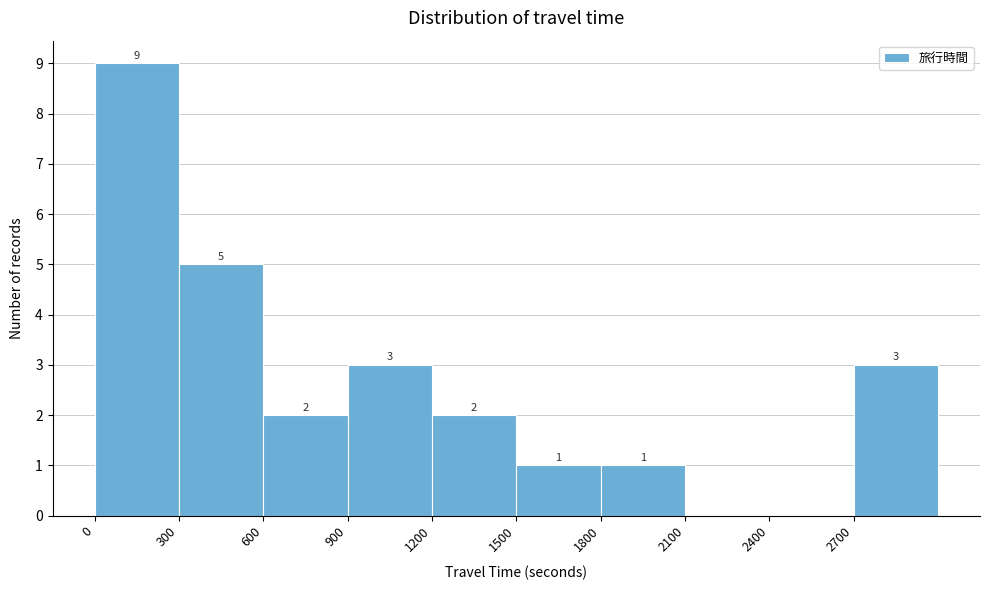

Which range on the x-axis has the tallest bar?

0 to 300